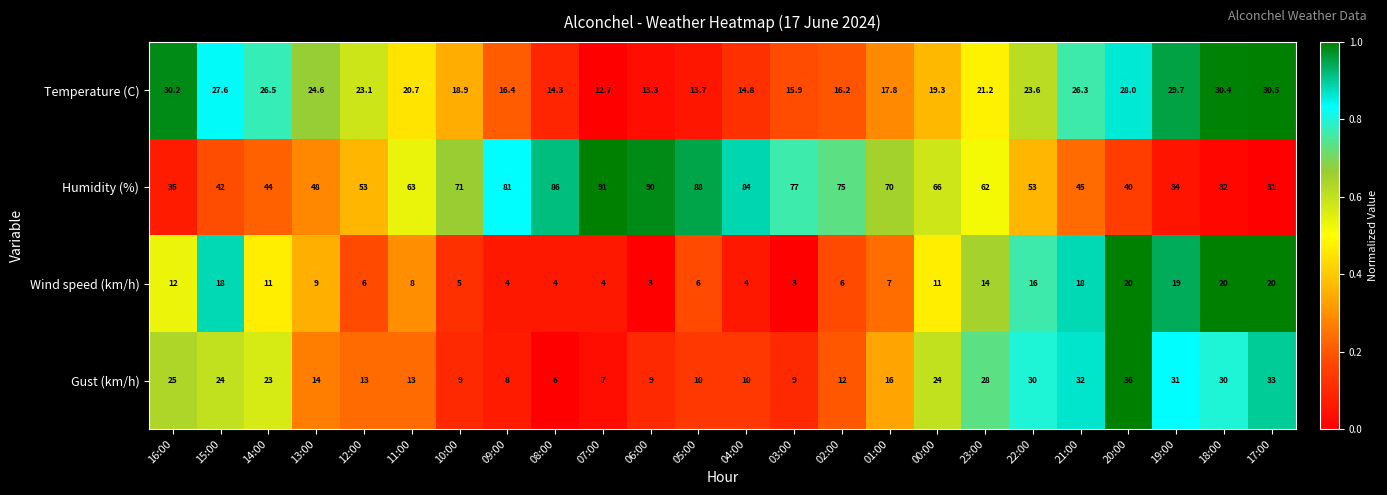

Rank the series at 03:00 from lowest to highest value.

Wind speed (km/h), Gust (km/h), Temperature (C), Humidity (%)